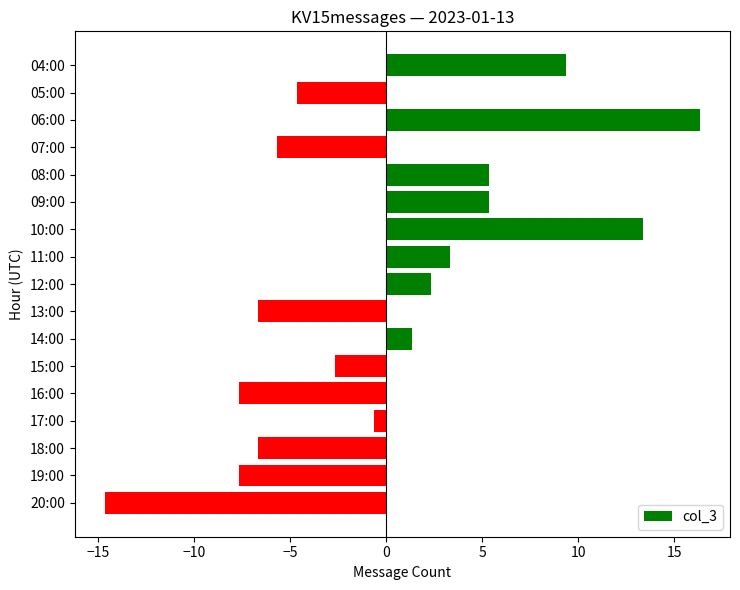

True or false: the data shows -14.6 at 20:00.

True